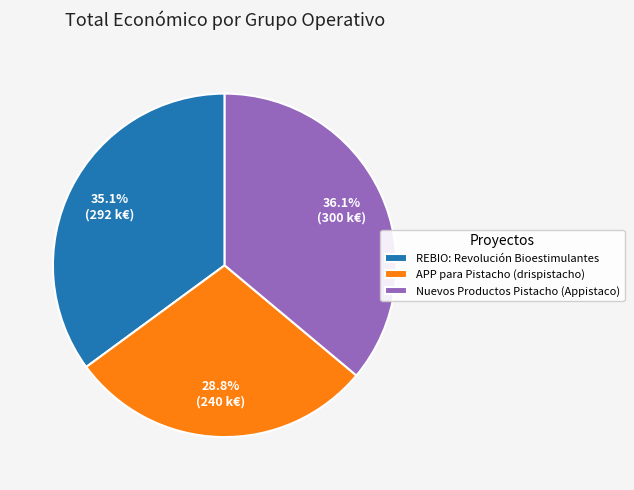

Is it true that APP para Pistacho (drispistacho) is 22% of the pie?

False